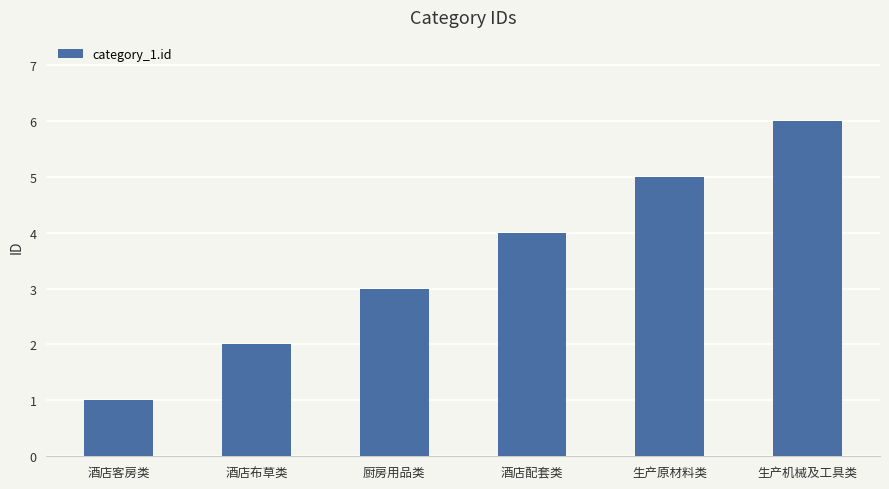

Count the number of data series in this chart.

1